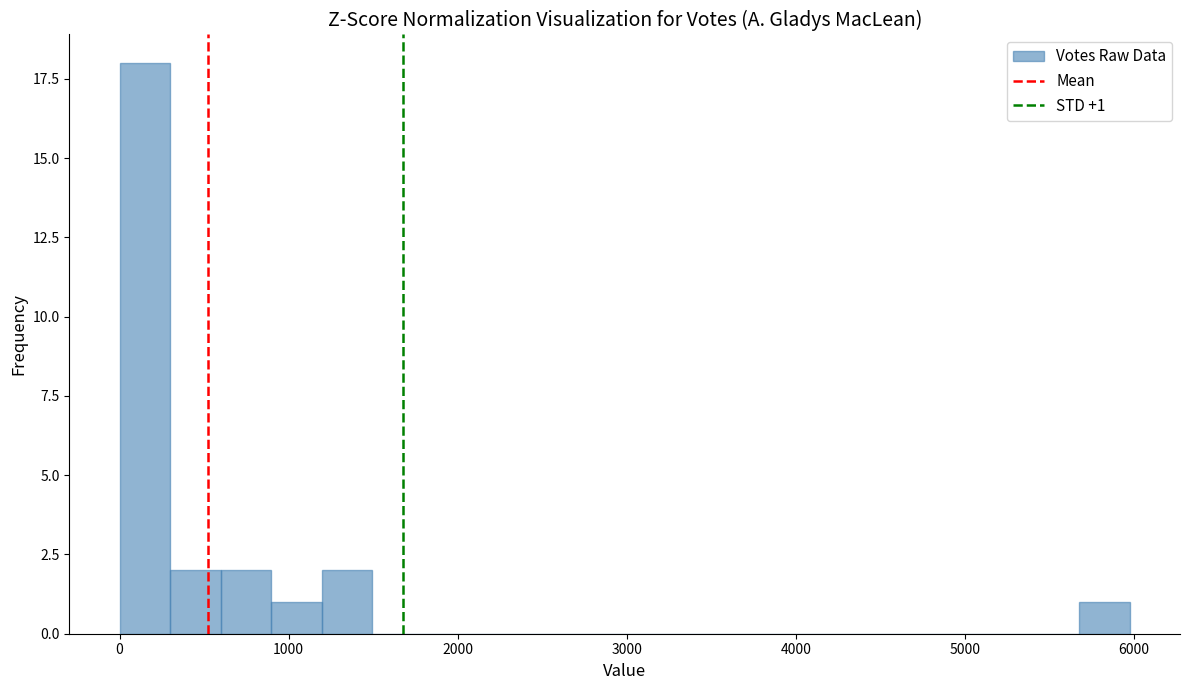

Around what value on the x-axis is the tallest bar? Give the approximate position of its centre, as read against the axis.

200